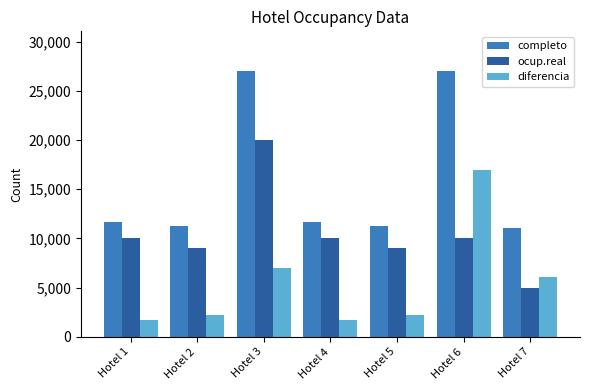

Which series has the largest total across all categories?

completo